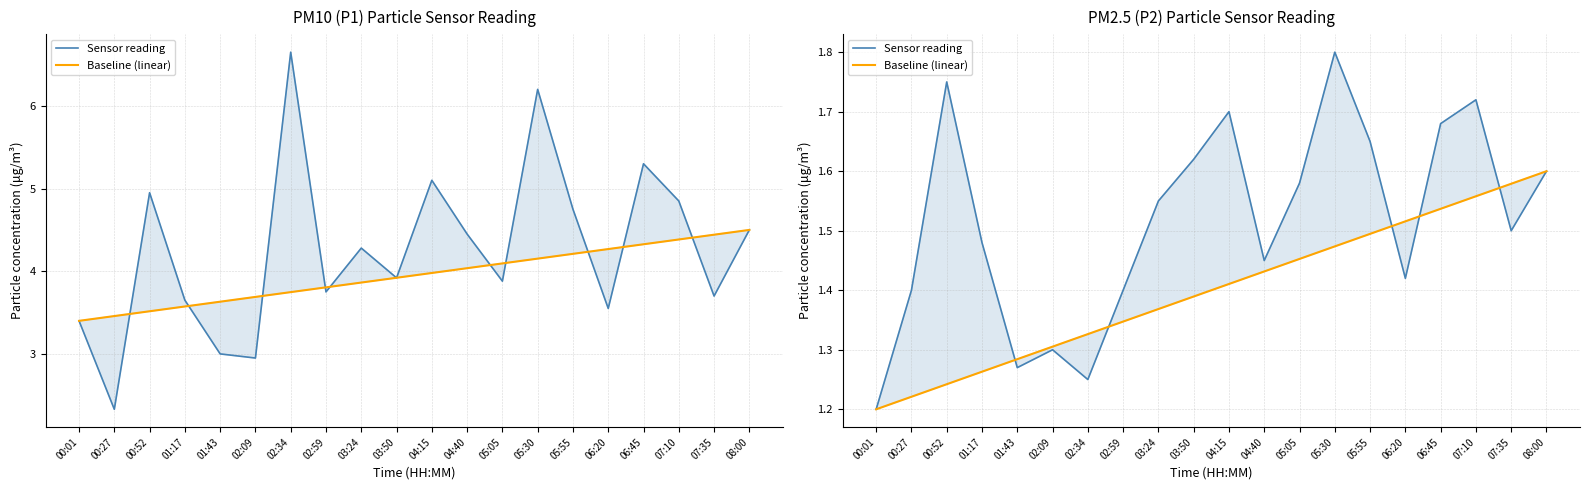

What is the label of the 9th point from the left?

03:24